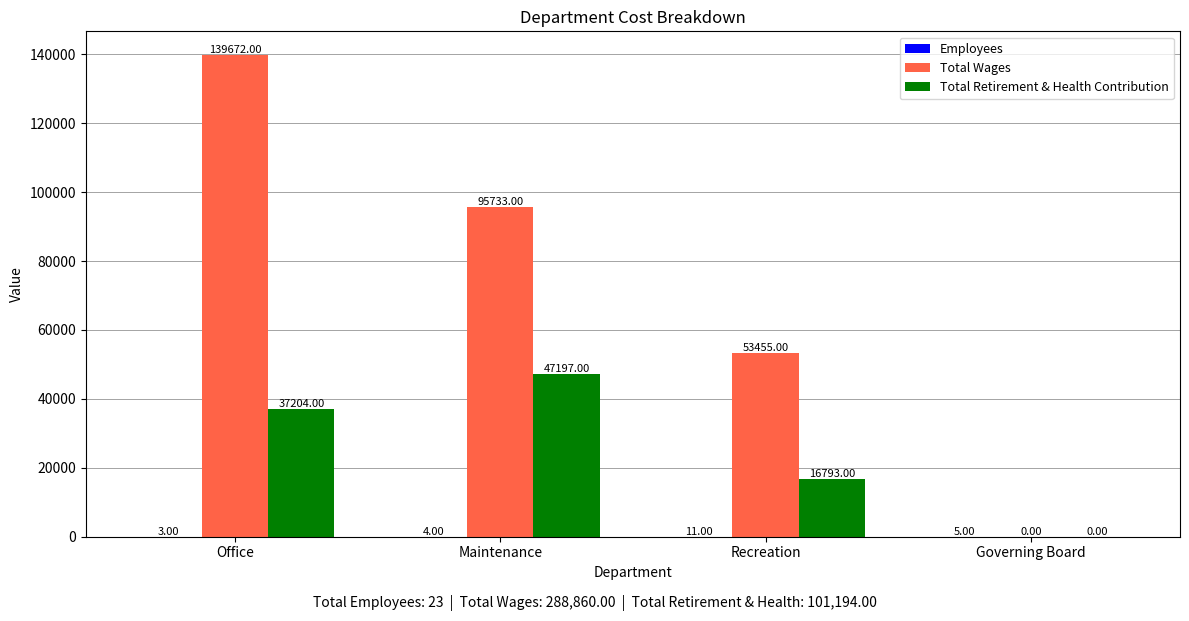

Which series has the widest spread of values?

Total Wages